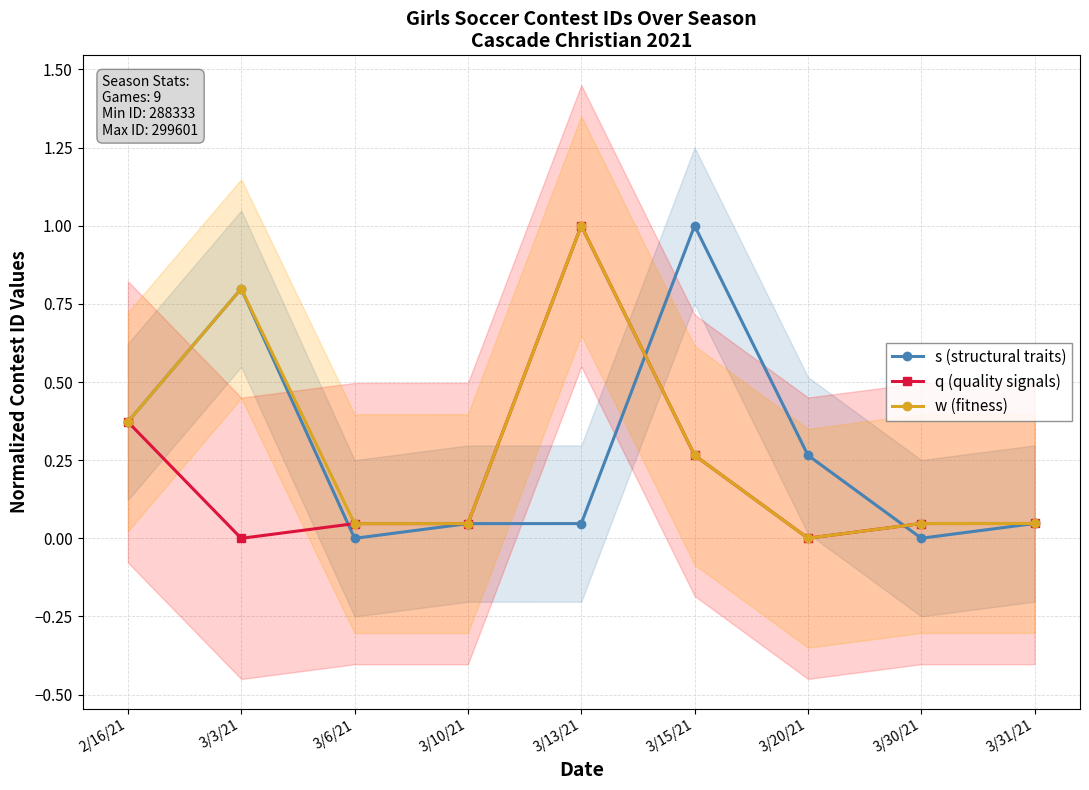

At which category does q (quality signals) reach its first local peak?

3/13/21